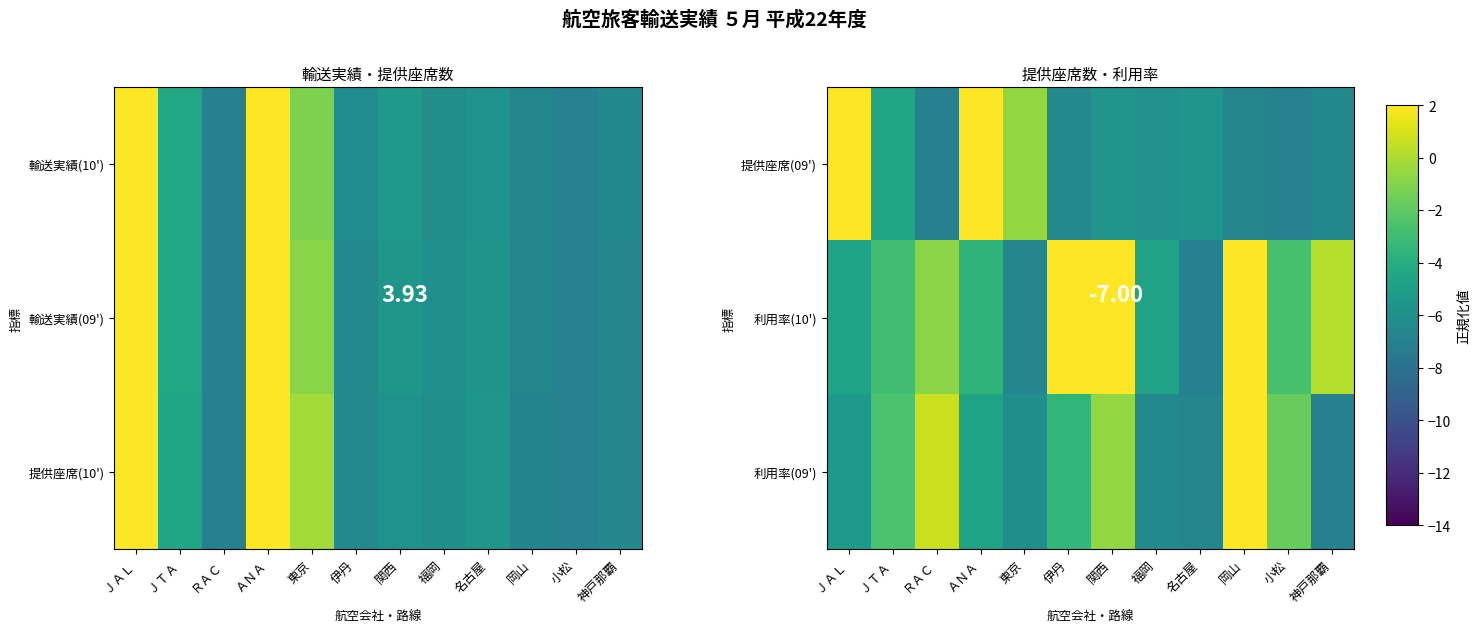

How many distinct data groups are displayed?

3